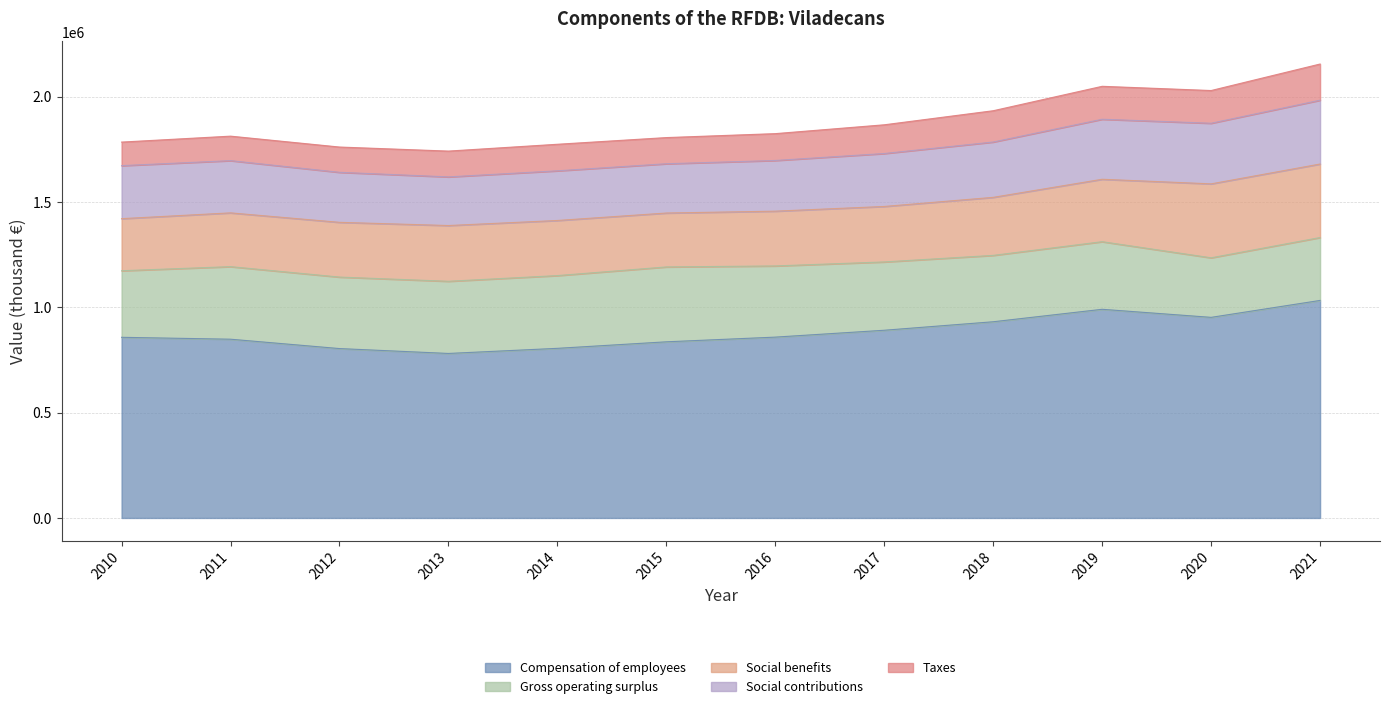

List the series in order of their peak value, lowest first.

Taxes, Social contributions, Social benefits, Gross operating surplus, Compensation of employees